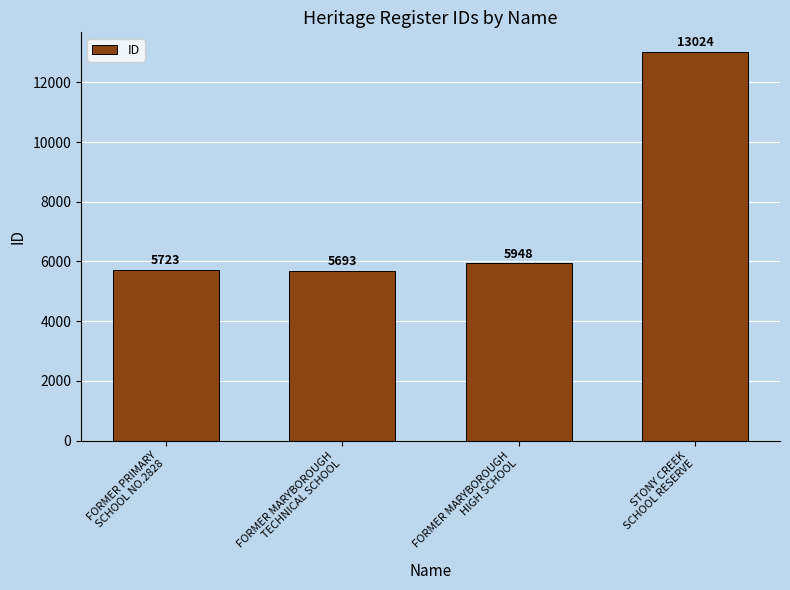

Which has a higher value, FORMER MARYBOROUGH
TECHNICAL SCHOOL or FORMER MARYBOROUGH
HIGH SCHOOL?

FORMER MARYBOROUGH
HIGH SCHOOL